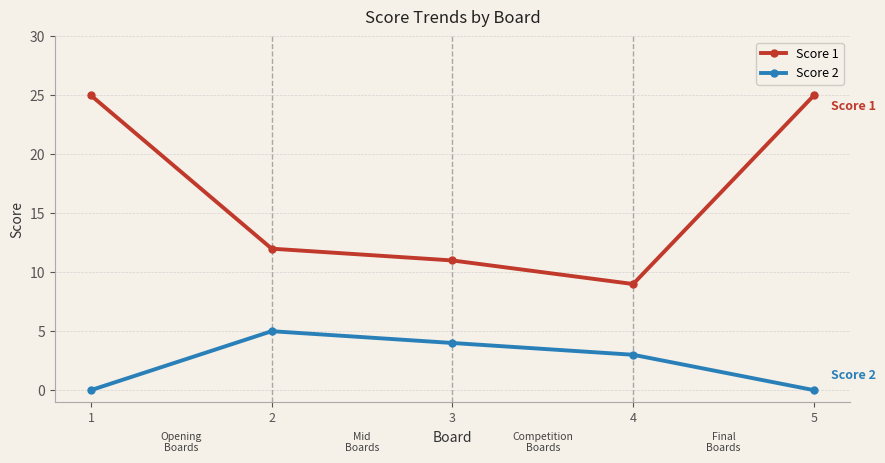

Rank the series by their average value, from highest to lowest.

Score 1, Score 2